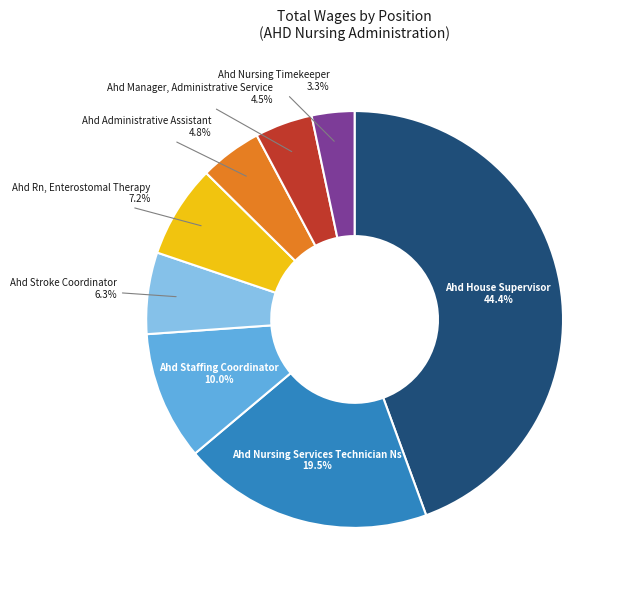

Is there any slice that represents more than half of the pie?

No